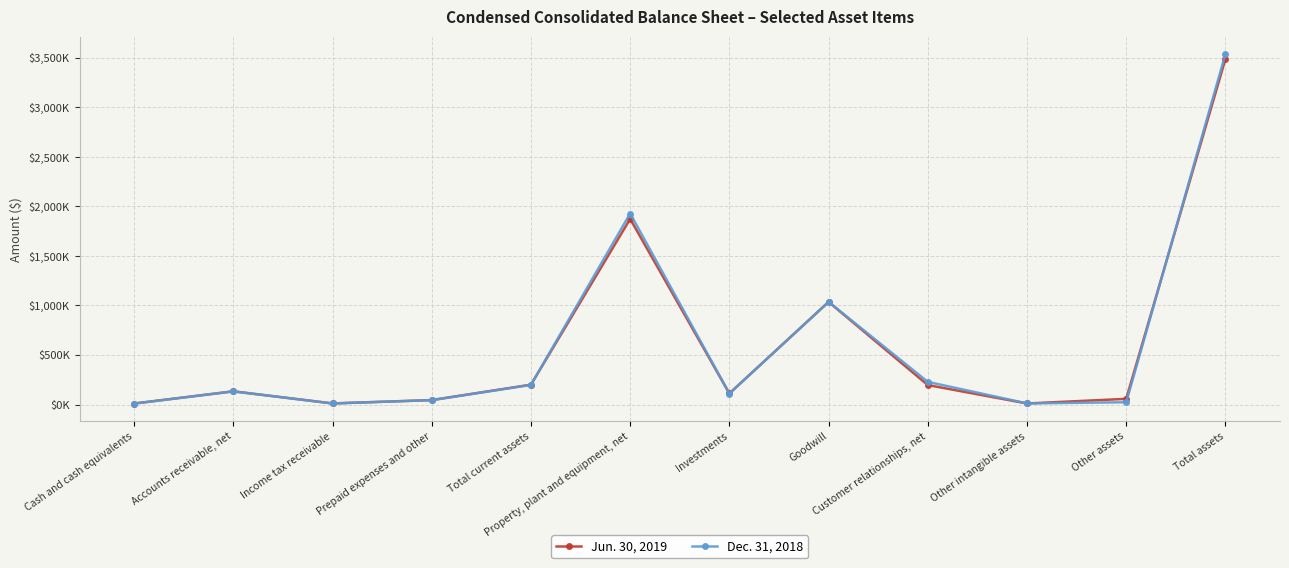

Between Prepaid expenses and other and Customer relationships, net, which series saw the biggest shift?

Dec. 31, 2018